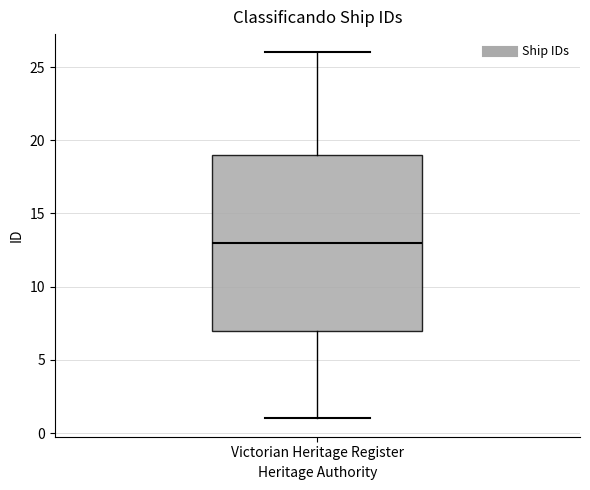

Transcribe this box plot: give where the median line is, the range the box spans, and where the two whiskers end, as read against the y-axis. The values are not printed on the chart, so give them approximately, as read against the axis.

median 13, box 7 to 19, whiskers 1 to 26